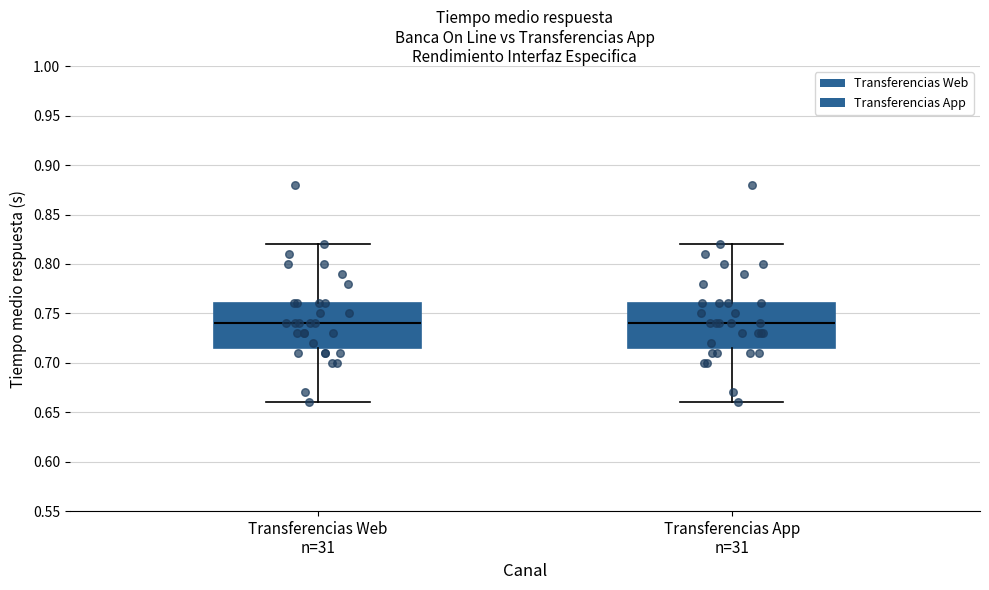

Where does the lower whisker of the box for Transferencias Web n=31 end on the y-axis? The values are not printed on the chart, so give them approximately, as read against the axis.

0.660